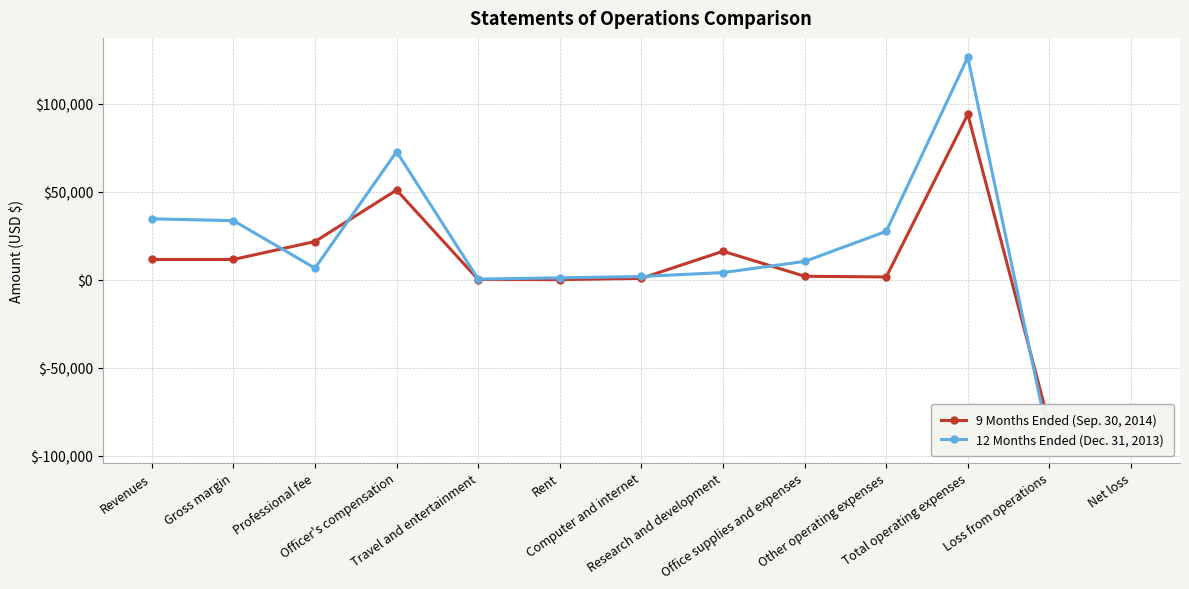

Does the chart have visible grid lines?

Yes